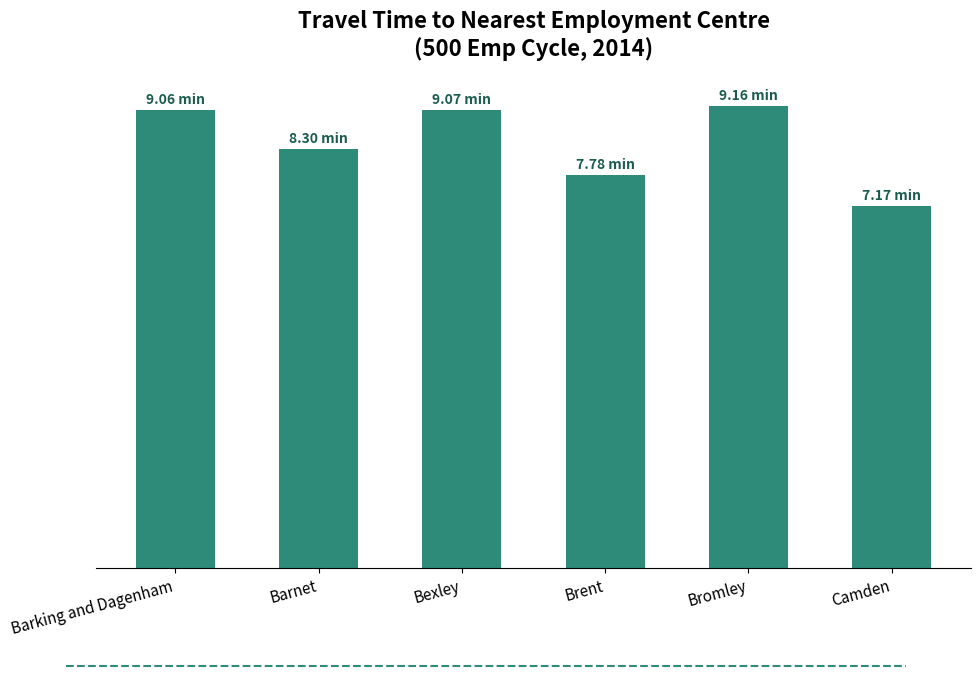

List the labels in order of value, smallest first.

Camden, Brent, Barnet, Barking and Dagenham, Bexley, Bromley